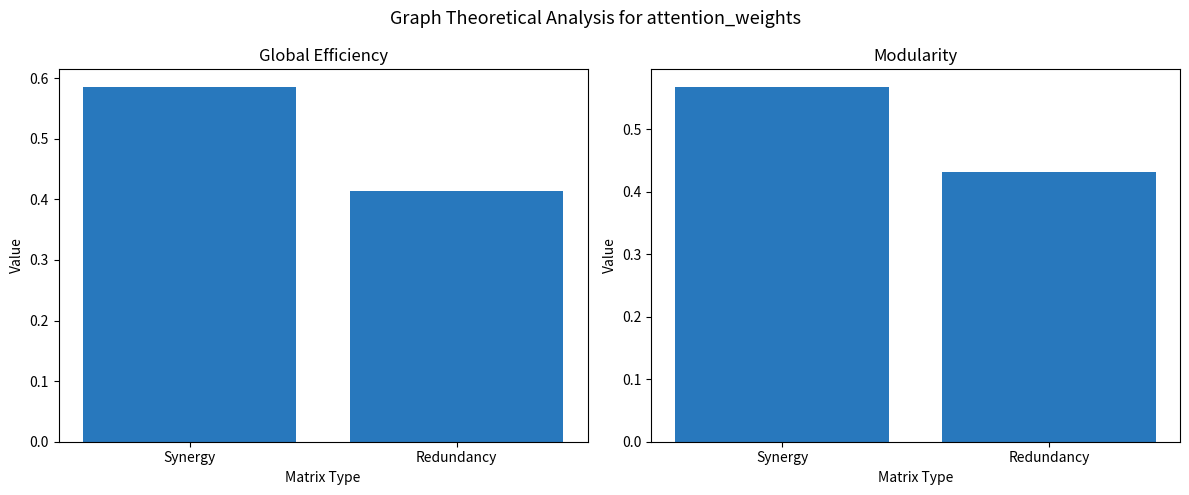

Reading right to left, transcribe all the data shown in this chart.

Global Efficiency: Redundancy=0.4	Synergy=0.6
Modularity: Redundancy=0.4	Synergy=0.6